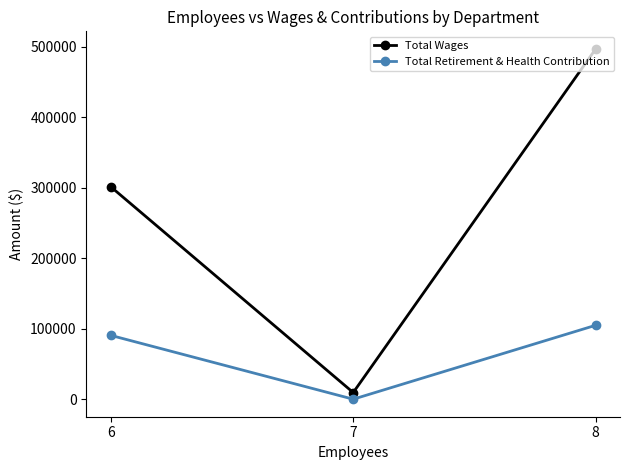

Reading left to right, transcribe all the data shown in this chart.

Total Wages: 301511	9450	497065
Total Retirement & Health Contribution: 90587	0	104902